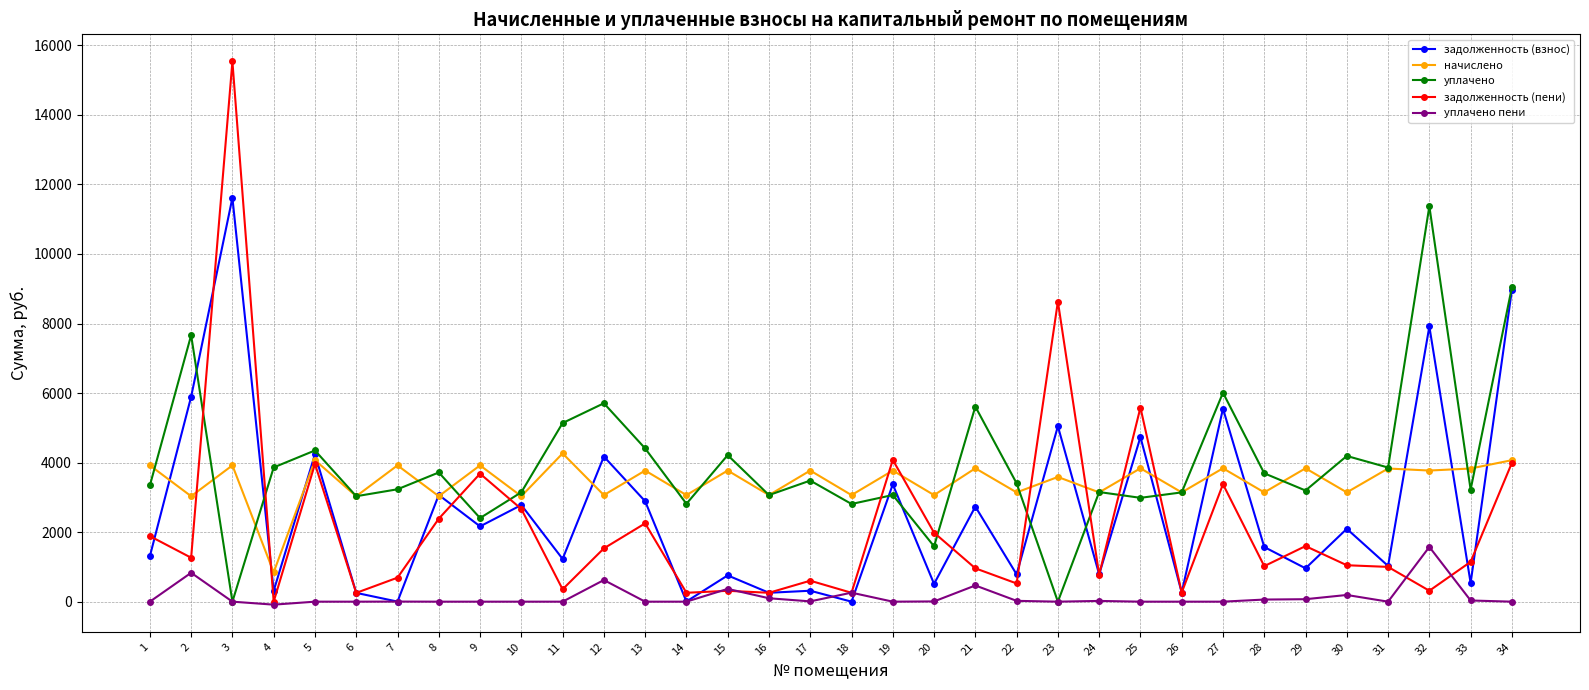

Which series changed the most between 6 and 19?

задолженность (пени)